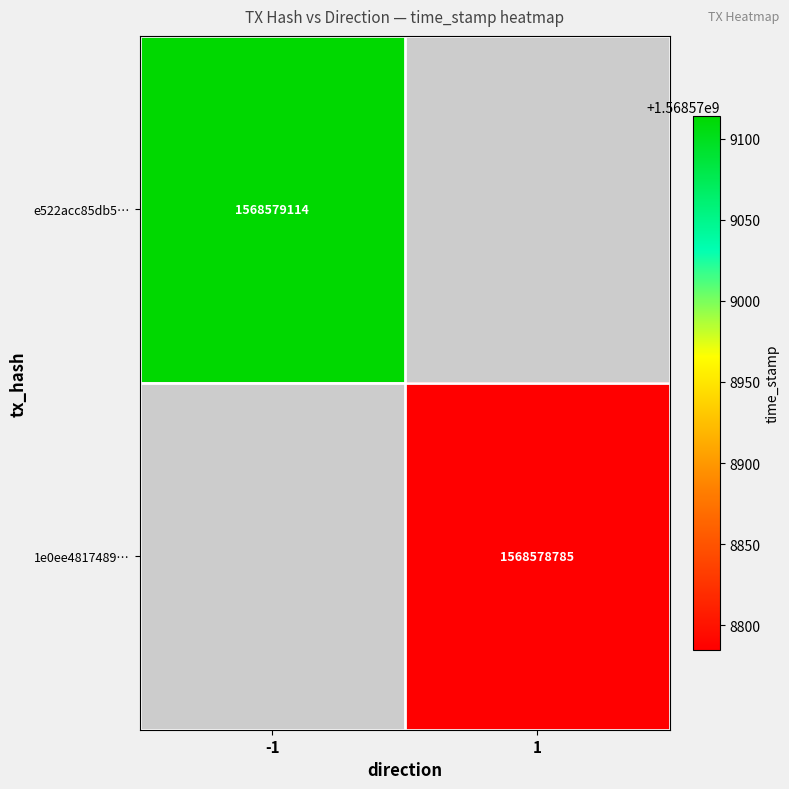

Reading right to left, transcribe all the data shown in this chart.

e522acc85db55f4b884dd98fac27bc71dc6268e: time_stamp=1568579114	direction=-1
1e0ee481748986fbcc157aaf571b01e2cd03ca6: time_stamp=1568578785	direction=1